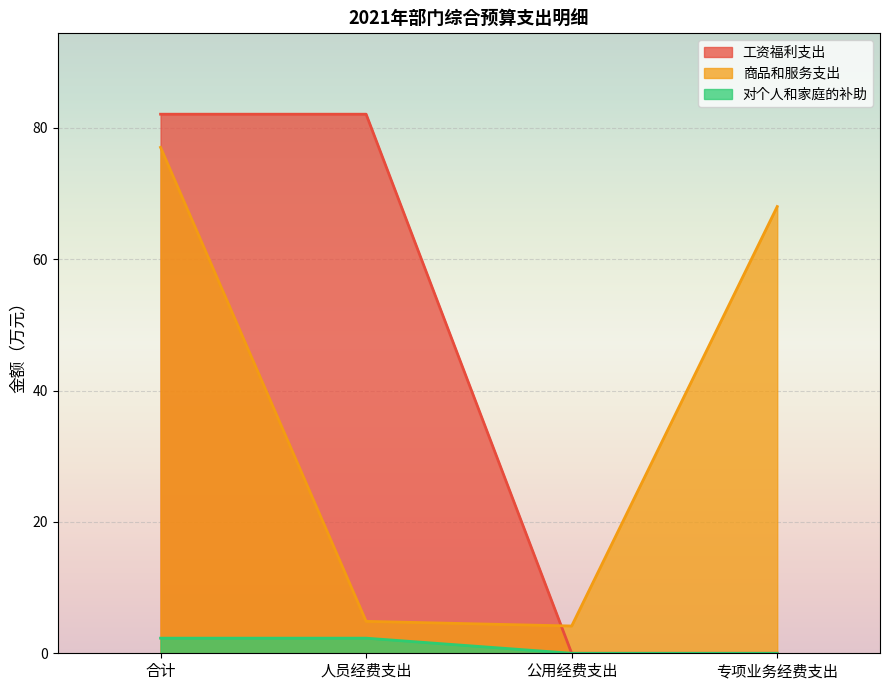

At which category is the sum across all series the highest?

合计